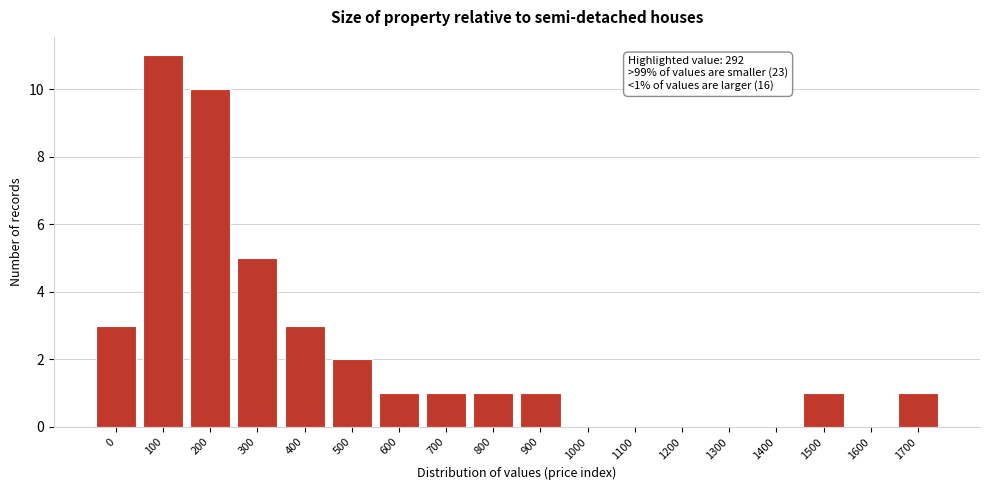

Reading right to left, what are all the values shown in this chart?

1700=1	1600=0	1500=1	1400=0	1300=0	1200=0	1100=0	1000=0	900=1	800=1	700=1	600=1	500=2	400=3	300=5	200=10	100=11	0=3